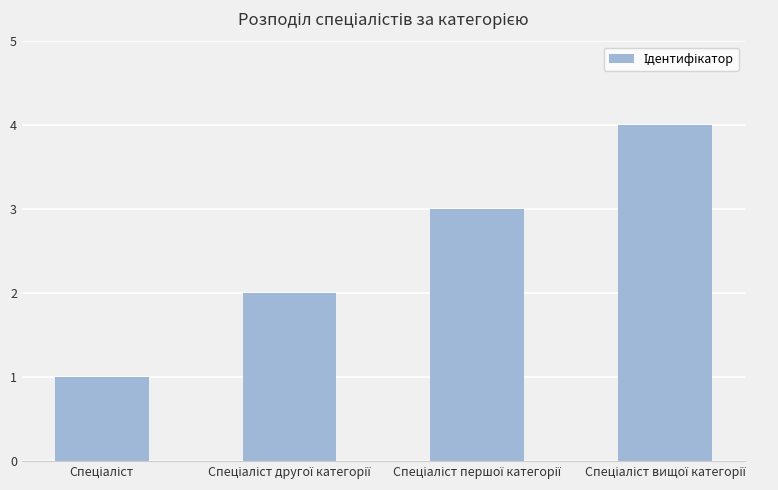

What is the maximum value shown in the chart?

4